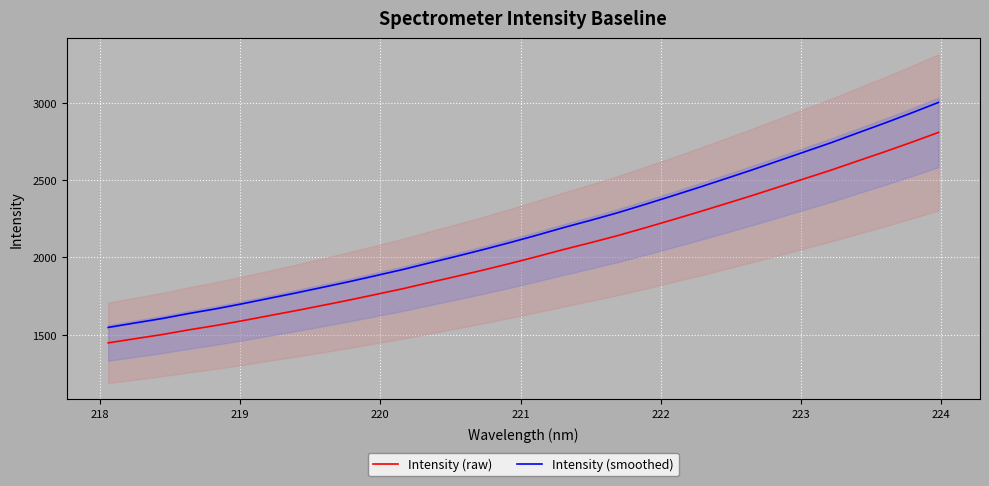

True or false: Intensity (raw) has more than 0 points higher than both neighbors.

False